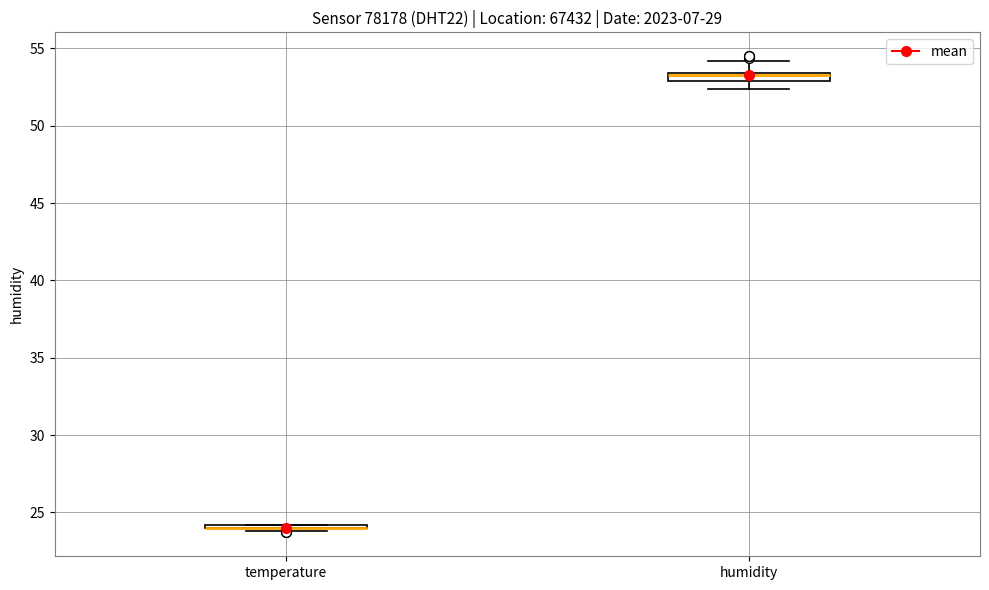

Where does the upper whisker of the box for humidity end on the y-axis? The values are not printed on the chart, so give them approximately, as read against the axis.

54.0